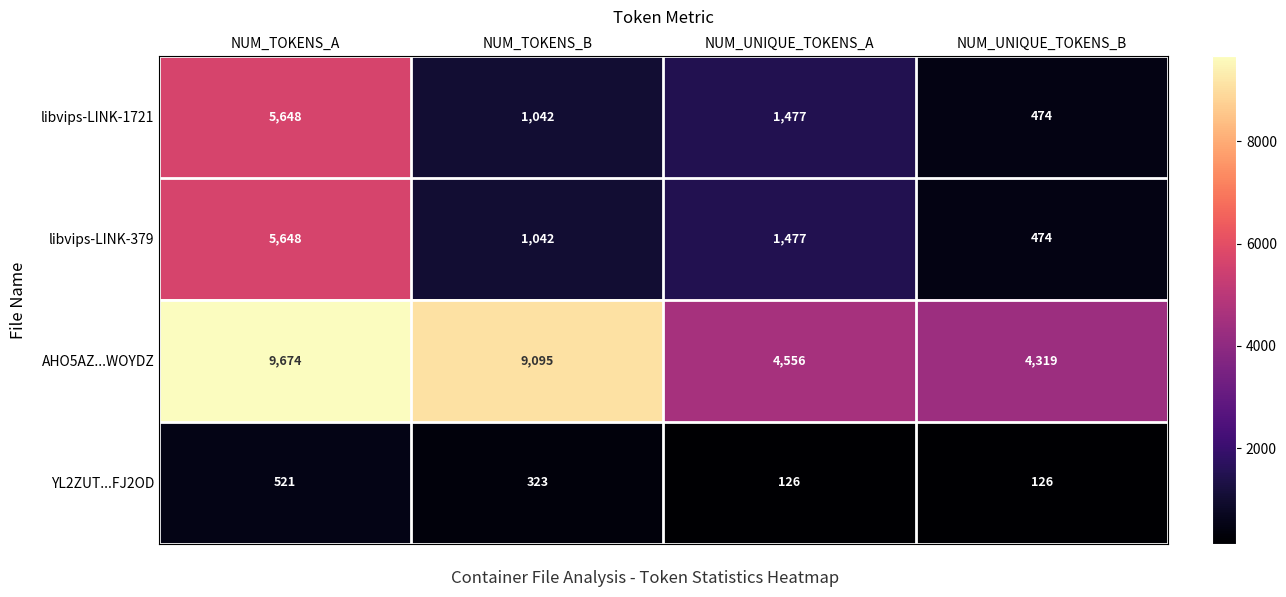

What is the spread (max minus min) of values at NUM_UNIQUE_TOKENS_B?

4193